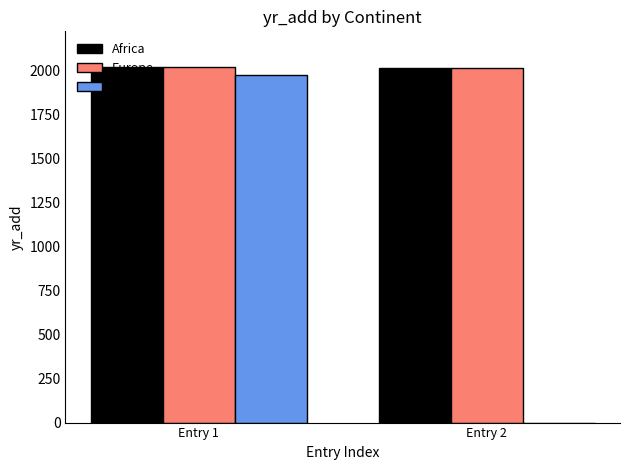

How many Europe values are between 2012 and 2019?

2